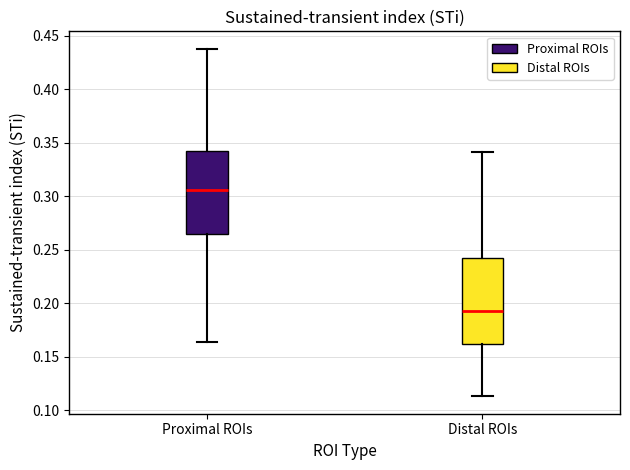

Where is the lower edge of the box for Proximal ROIs on the y-axis? The values are not printed on the chart, so give them approximately, as read against the axis.

0.265